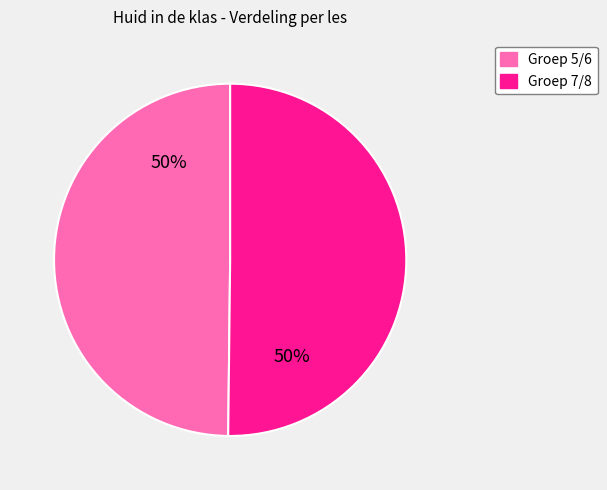

How many segments does this pie chart have?

2